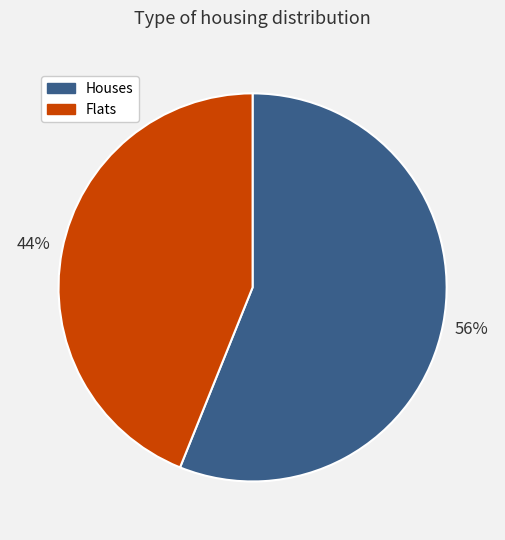

How many slices are in this pie chart?

2